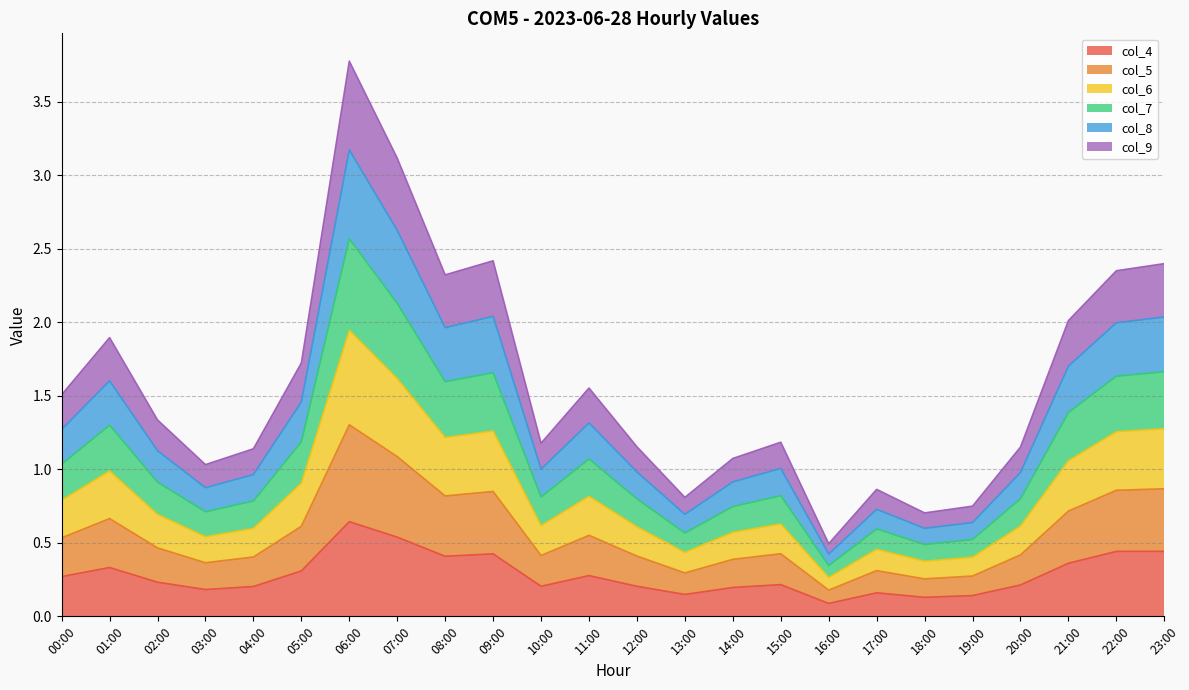

The col_4 series shows 0.1 at 01:00. True or false?

False